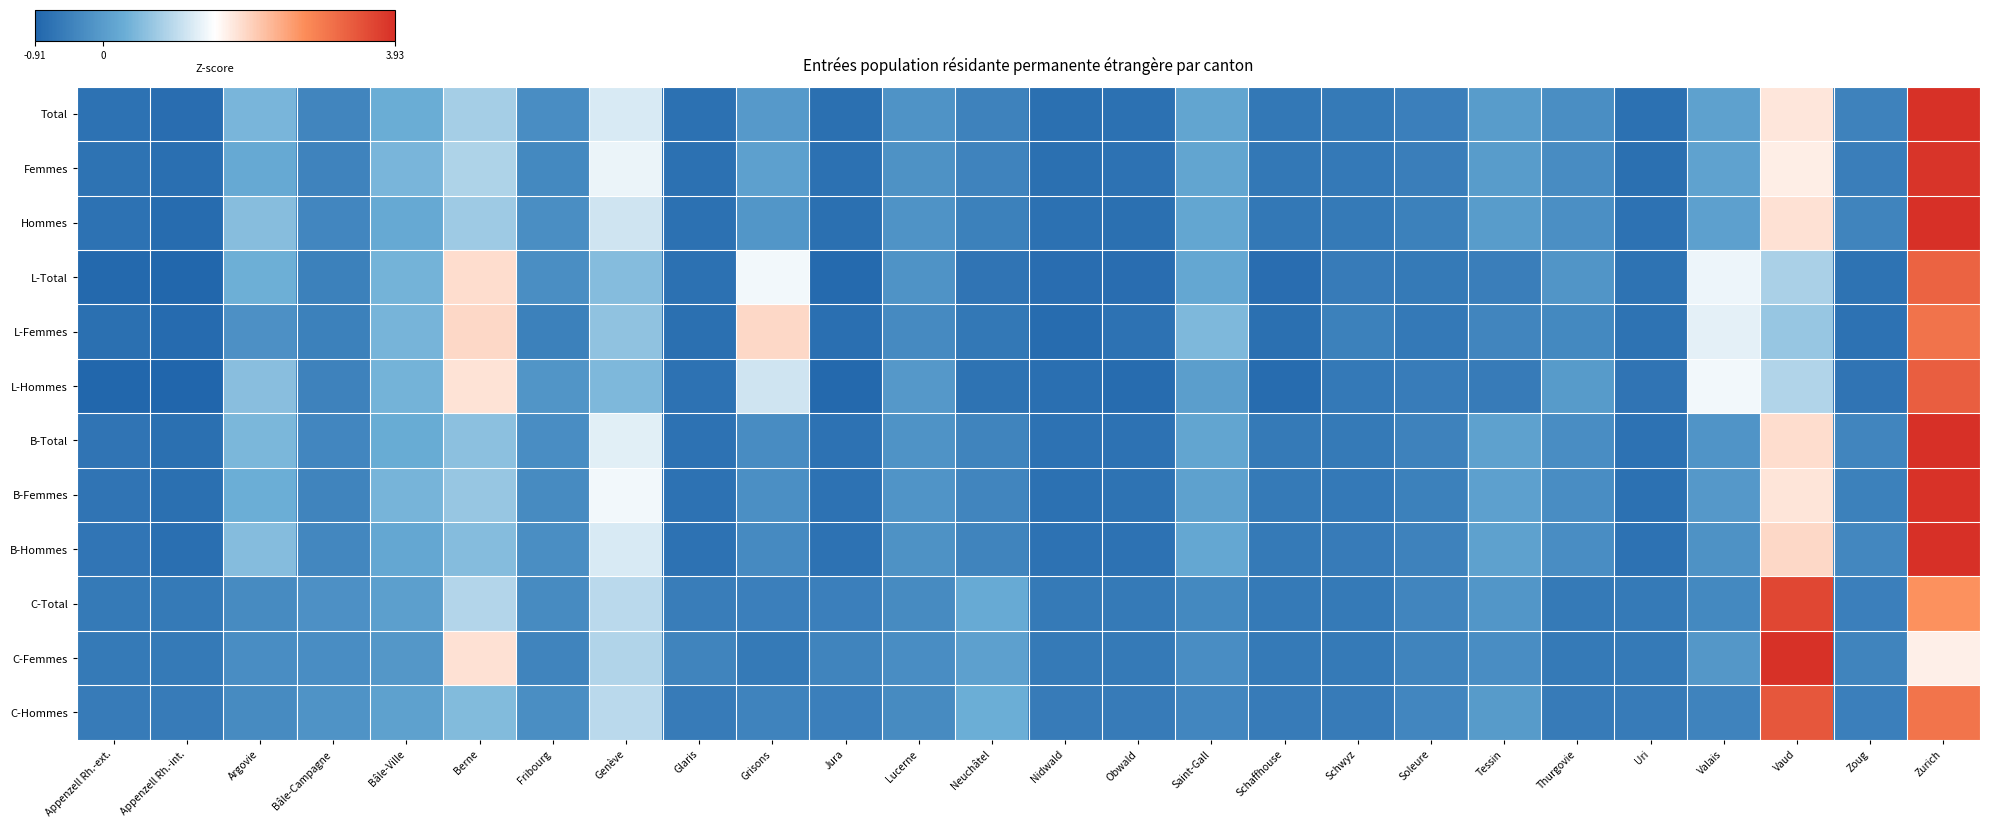

Reading right to left, list all the values displayed in this chart.

Total: Zurich=3.9	Zoug=-0.4	Vaud=1.8	Valais=0.1	Uri=-0.7	Thurgovie=-0.2	Tessin=0.0	Soleure=-0.5	Schwyz=-0.6	Schaffhouse=-0.6	Saint-Gall=0.2	Obwald=-0.7	Nidwald=-0.7	Neuchâtel=-0.4	Lucerne=-0.2	Jura=-0.7	Grisons=-0.0	Glaris=-0.7	Genève=1.2	Fribourg=-0.2	Berne=0.8	Bâle-Ville=0.3	Bâle-Campagne=-0.4	Argovie=0.4	Appenzell Rh.-int.=-0.8	Appenzell Rh.-ext.=-0.7
Femmes: Zurich=3.9	Zoug=-0.5	Vaud=1.7	Valais=0.1	Uri=-0.7	Thurgovie=-0.3	Tessin=0.0	Soleure=-0.5	Schwyz=-0.6	Schaffhouse=-0.6	Saint-Gall=0.1	Obwald=-0.7	Nidwald=-0.7	Neuchâtel=-0.4	Lucerne=-0.2	Jura=-0.7	Grisons=0.1	Glaris=-0.7	Genève=1.3	Fribourg=-0.3	Berne=0.9	Bâle-Ville=0.4	Bâle-Campagne=-0.4	Argovie=0.2	Appenzell Rh.-int.=-0.8	Appenzell Rh.-ext.=-0.7
Hommes: Zurich=3.9	Zoug=-0.4	Vaud=1.8	Valais=0.1	Uri=-0.7	Thurgovie=-0.2	Tessin=0.0	Soleure=-0.5	Schwyz=-0.6	Schaffhouse=-0.6	Saint-Gall=0.2	Obwald=-0.7	Nidwald=-0.7	Neuchâtel=-0.4	Lucerne=-0.2	Jura=-0.7	Grisons=-0.1	Glaris=-0.7	Genève=1.1	Fribourg=-0.2	Berne=0.7	Bâle-Ville=0.2	Bâle-Campagne=-0.4	Argovie=0.5	Appenzell Rh.-int.=-0.8	Appenzell Rh.-ext.=-0.7
L-Total: Zurich=3.3	Zoug=-0.7	Vaud=0.8	Valais=1.4	Uri=-0.7	Thurgovie=-0.1	Tessin=-0.5	Soleure=-0.6	Schwyz=-0.5	Schaffhouse=-0.8	Saint-Gall=0.2	Obwald=-0.8	Nidwald=-0.8	Neuchâtel=-0.7	Lucerne=-0.1	Jura=-0.8	Grisons=1.4	Glaris=-0.7	Genève=0.5	Fribourg=-0.2	Berne=1.9	Bâle-Ville=0.4	Bâle-Campagne=-0.4	Argovie=0.3	Appenzell Rh.-int.=-0.9	Appenzell Rh.-ext.=-0.8
L-Femmes: Zurich=3.0	Zoug=-0.7	Vaud=0.7	Valais=1.3	Uri=-0.7	Thurgovie=-0.3	Tessin=-0.4	Soleure=-0.6	Schwyz=-0.5	Schaffhouse=-0.7	Saint-Gall=0.5	Obwald=-0.7	Nidwald=-0.8	Neuchâtel=-0.6	Lucerne=-0.3	Jura=-0.8	Grisons=1.9	Glaris=-0.7	Genève=0.6	Fribourg=-0.4	Berne=1.9	Bâle-Ville=0.4	Bâle-Campagne=-0.5	Argovie=-0.2	Appenzell Rh.-int.=-0.8	Appenzell Rh.-ext.=-0.7
L-Hommes: Zurich=3.3	Zoug=-0.7	Vaud=0.9	Valais=1.4	Uri=-0.7	Thurgovie=-0.0	Tessin=-0.5	Soleure=-0.5	Schwyz=-0.6	Schaffhouse=-0.8	Saint-Gall=0.0	Obwald=-0.8	Nidwald=-0.7	Neuchâtel=-0.7	Lucerne=-0.1	Jura=-0.8	Grisons=1.1	Glaris=-0.7	Genève=0.5	Fribourg=-0.1	Berne=1.8	Bâle-Ville=0.4	Bâle-Campagne=-0.4	Argovie=0.6	Appenzell Rh.-int.=-0.9	Appenzell Rh.-ext.=-0.9
B-Total: Zurich=3.9	Zoug=-0.4	Vaud=1.9	Valais=-0.1	Uri=-0.7	Thurgovie=-0.2	Tessin=0.1	Soleure=-0.4	Schwyz=-0.6	Schaffhouse=-0.6	Saint-Gall=0.2	Obwald=-0.7	Nidwald=-0.7	Neuchâtel=-0.4	Lucerne=-0.2	Jura=-0.7	Grisons=-0.3	Glaris=-0.7	Genève=1.3	Fribourg=-0.2	Berne=0.6	Bâle-Ville=0.3	Bâle-Campagne=-0.4	Argovie=0.4	Appenzell Rh.-int.=-0.7	Appenzell Rh.-ext.=-0.7
B-Femmes: Zurich=3.9	Zoug=-0.4	Vaud=1.8	Valais=-0.1	Uri=-0.7	Thurgovie=-0.3	Tessin=0.1	Soleure=-0.5	Schwyz=-0.6	Schaffhouse=-0.6	Saint-Gall=0.1	Obwald=-0.7	Nidwald=-0.7	Neuchâtel=-0.4	Lucerne=-0.1	Jura=-0.7	Grisons=-0.2	Glaris=-0.7	Genève=1.4	Fribourg=-0.3	Berne=0.7	Bâle-Ville=0.4	Bâle-Campagne=-0.4	Argovie=0.3	Appenzell Rh.-int.=-0.7	Appenzell Rh.-ext.=-0.7
B-Hommes: Zurich=3.9	Zoug=-0.3	Vaud=1.9	Valais=-0.2	Uri=-0.7	Thurgovie=-0.2	Tessin=0.1	Soleure=-0.4	Schwyz=-0.5	Schaffhouse=-0.6	Saint-Gall=0.2	Obwald=-0.7	Nidwald=-0.7	Neuchâtel=-0.4	Lucerne=-0.2	Jura=-0.7	Grisons=-0.3	Glaris=-0.7	Genève=1.2	Fribourg=-0.2	Berne=0.5	Bâle-Ville=0.2	Bâle-Campagne=-0.3	Argovie=0.5	Appenzell Rh.-int.=-0.7	Appenzell Rh.-ext.=-0.6
C-Total: Zurich=2.7	Zoug=-0.5	Vaud=3.6	Valais=-0.3	Uri=-0.6	Thurgovie=-0.6	Tessin=-0.1	Soleure=-0.4	Schwyz=-0.6	Schaffhouse=-0.6	Saint-Gall=-0.3	Obwald=-0.6	Nidwald=-0.6	Neuchâtel=0.2	Lucerne=-0.3	Jura=-0.5	Grisons=-0.5	Glaris=-0.5	Genève=0.9	Fribourg=-0.3	Berne=0.9	Bâle-Ville=0.1	Bâle-Campagne=-0.2	Argovie=-0.3	Appenzell Rh.-int.=-0.6	Appenzell Rh.-ext.=-0.6
C-Femmes: Zurich=1.7	Zoug=-0.4	Vaud=3.9	Valais=-0.1	Uri=-0.6	Thurgovie=-0.6	Tessin=-0.2	Soleure=-0.4	Schwyz=-0.6	Schaffhouse=-0.6	Saint-Gall=-0.2	Obwald=-0.6	Nidwald=-0.6	Neuchâtel=0.1	Lucerne=-0.2	Jura=-0.4	Grisons=-0.6	Glaris=-0.4	Genève=0.9	Fribourg=-0.4	Berne=1.8	Bâle-Ville=-0.1	Bâle-Campagne=-0.2	Argovie=-0.2	Appenzell Rh.-int.=-0.6	Appenzell Rh.-ext.=-0.6
C-Hommes: Zurich=3.0	Zoug=-0.5	Vaud=3.4	Valais=-0.4	Uri=-0.5	Thurgovie=-0.5	Tessin=-0.0	Soleure=-0.3	Schwyz=-0.5	Schaffhouse=-0.5	Saint-Gall=-0.3	Obwald=-0.5	Nidwald=-0.5	Neuchâtel=0.3	Lucerne=-0.3	Jura=-0.5	Grisons=-0.4	Glaris=-0.5	Genève=1.0	Fribourg=-0.2	Berne=0.5	Bâle-Ville=0.1	Bâle-Campagne=-0.2	Argovie=-0.3	Appenzell Rh.-int.=-0.5	Appenzell Rh.-ext.=-0.5